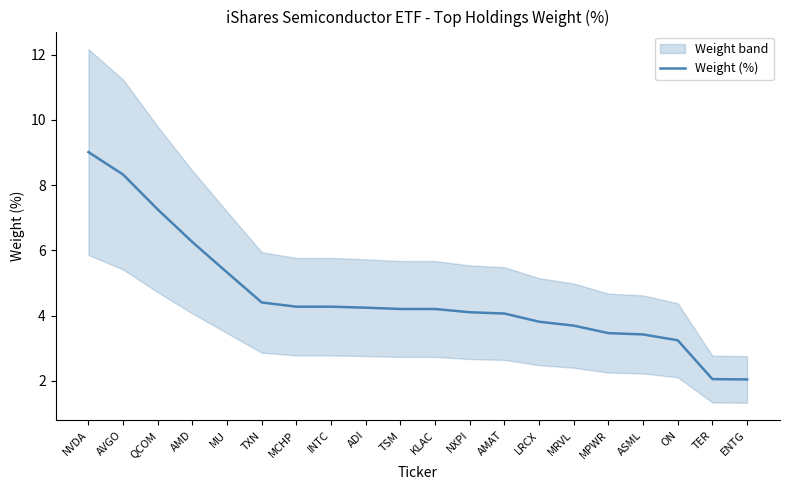

How many distinct data groups are displayed?

1